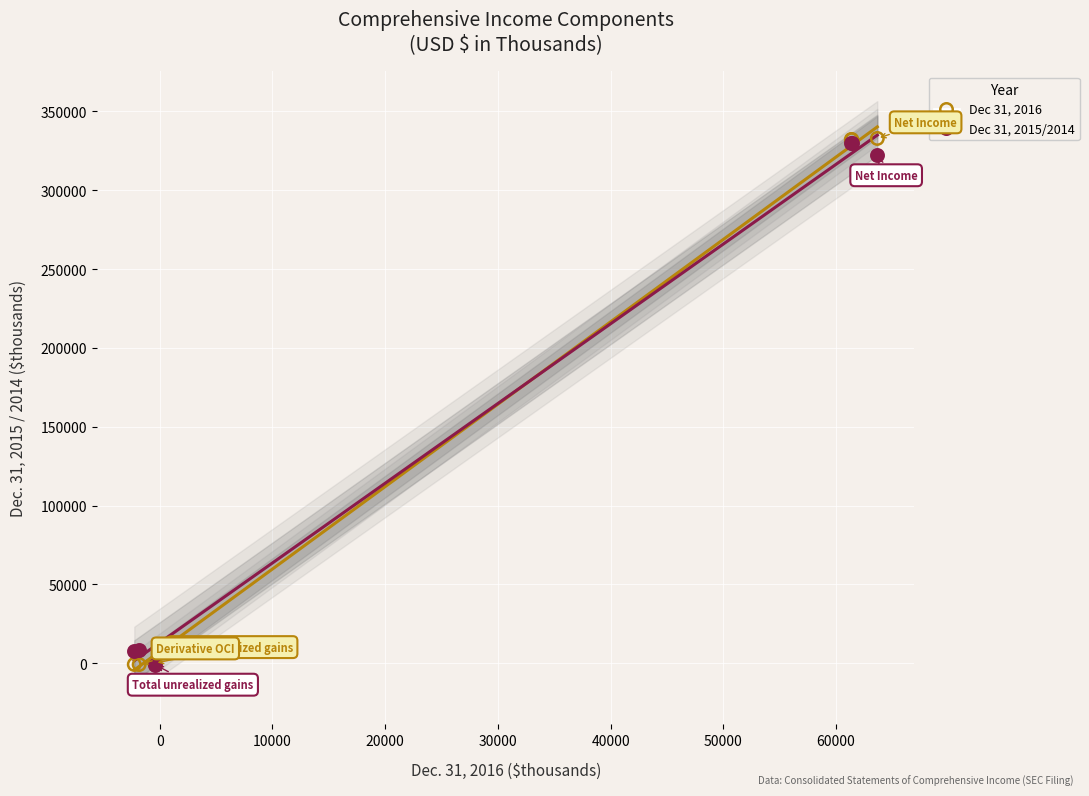

What are all the series names shown in the legend?

Dec 31, 2016, Dec 31, 2015/2014